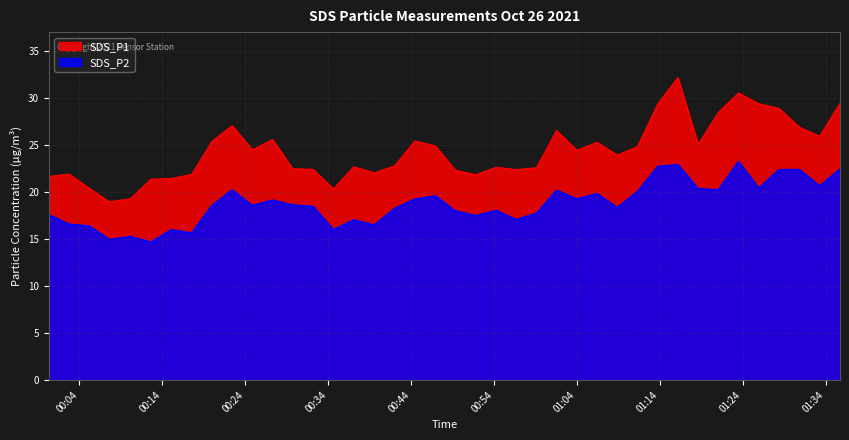

At which label does SDS_P1 reach its peak?

2021/10/26 01:16:11